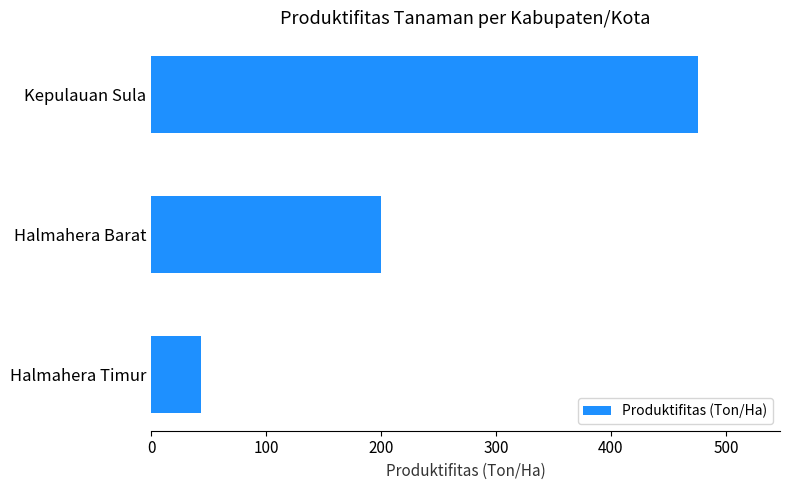

What is the average value?

239.7